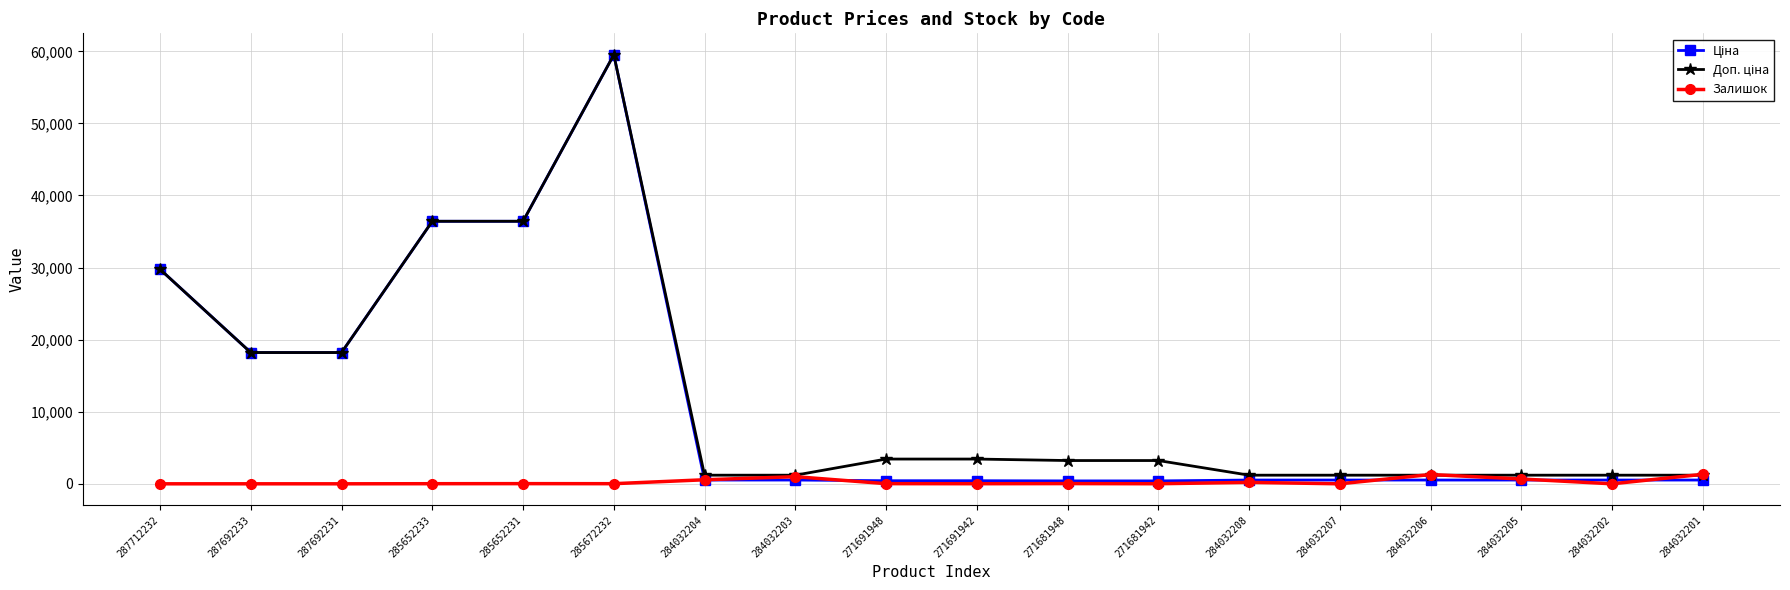

At which category is the sum across all series the highest?

285672232